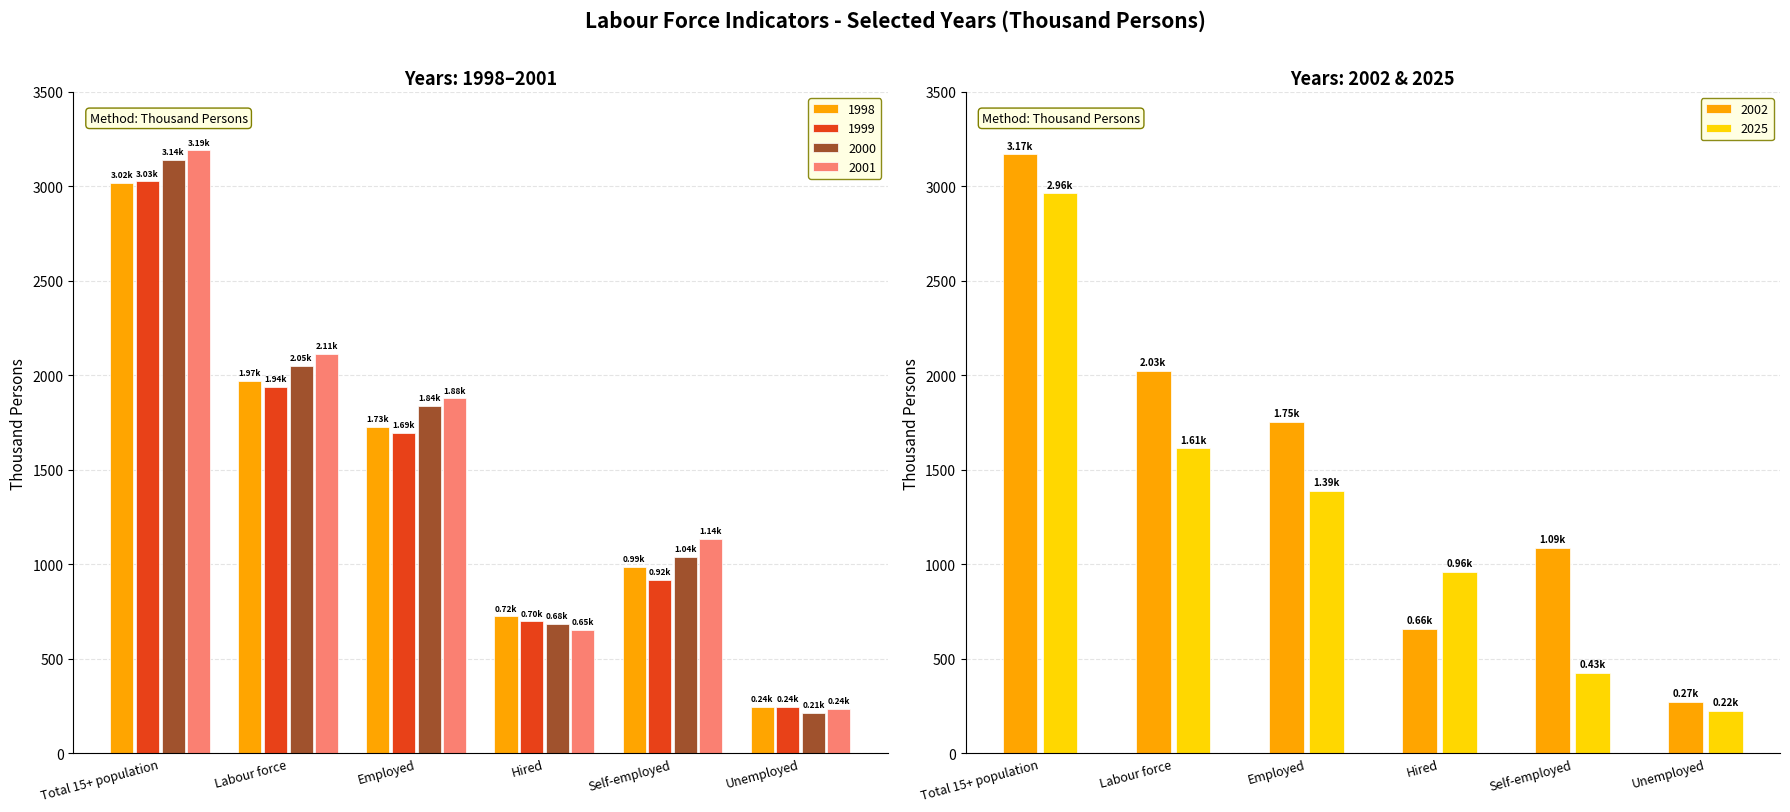

What is the sum of the 2001 values at Self-employed and Employed?

3013.8